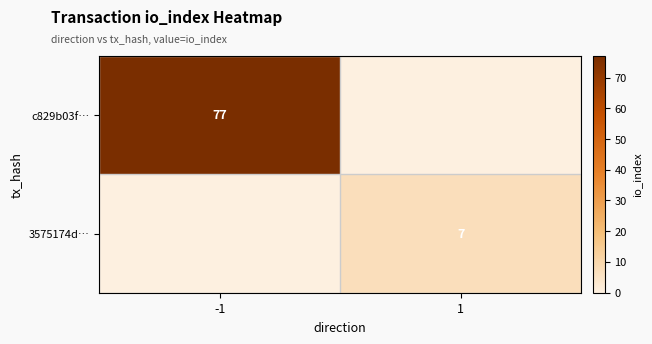

At how many categories does at least one series exceed 28?

1